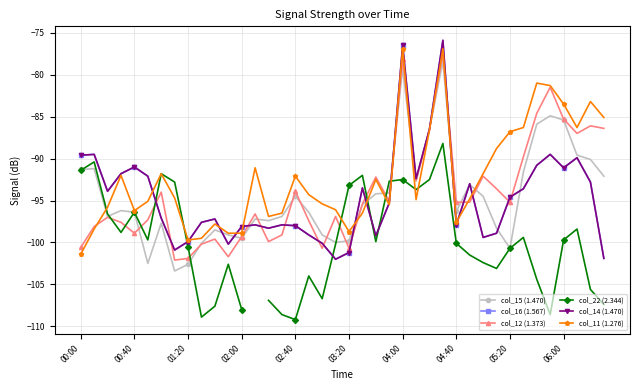

What is the difference between the second highest and second lowest values in the col_16 (1.567) series?

25.4